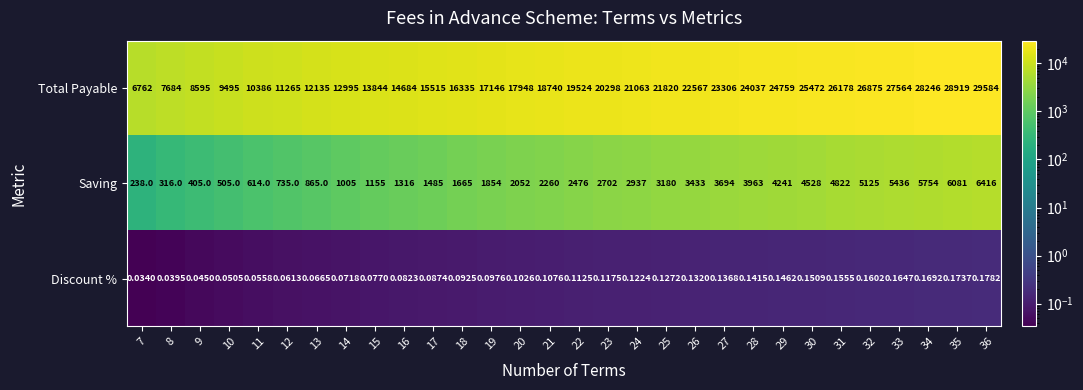

Rank the series by their maximum value, from highest to lowest.

Total Payable, Saving, Discount %